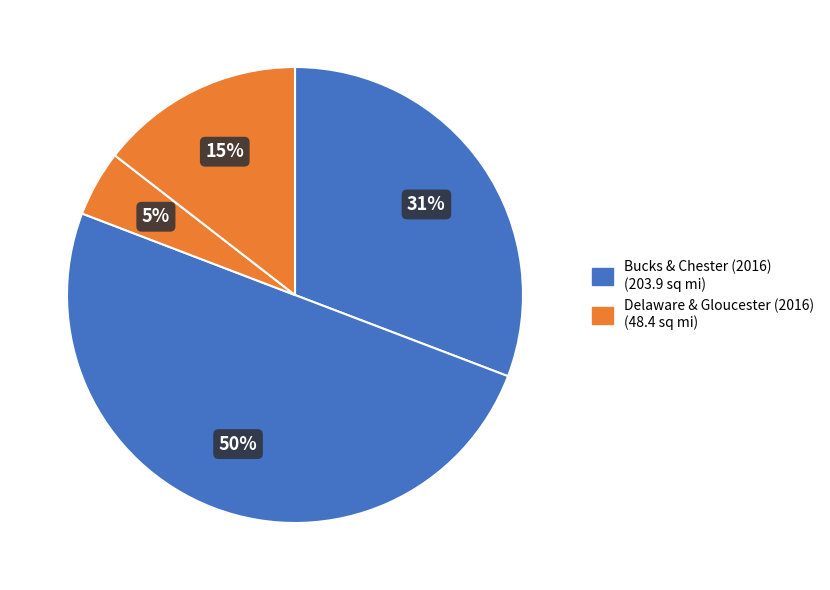

How many slices are in this pie chart?

4